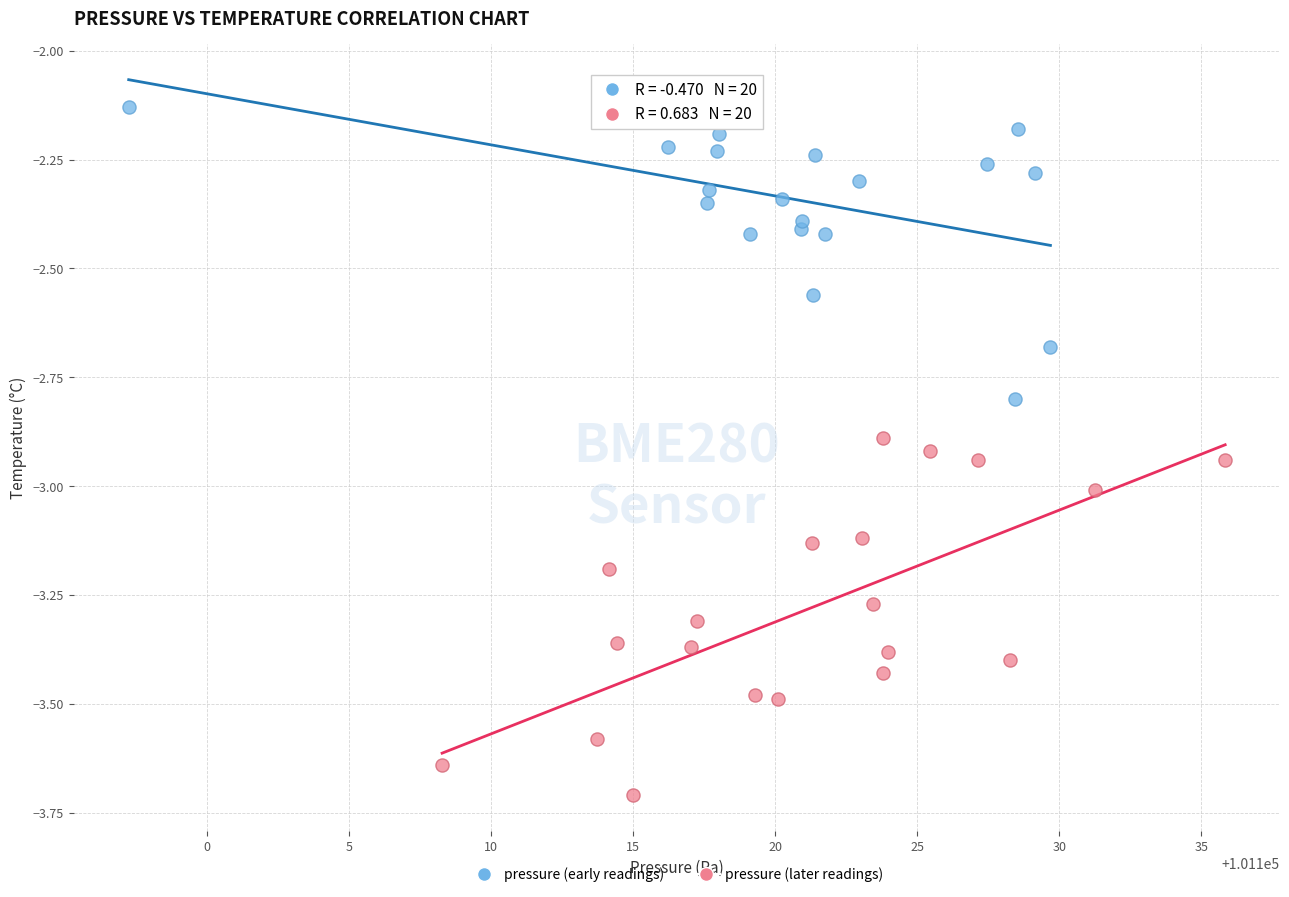

Which series reaches the minimum Y coordinate?

pressure (later readings)